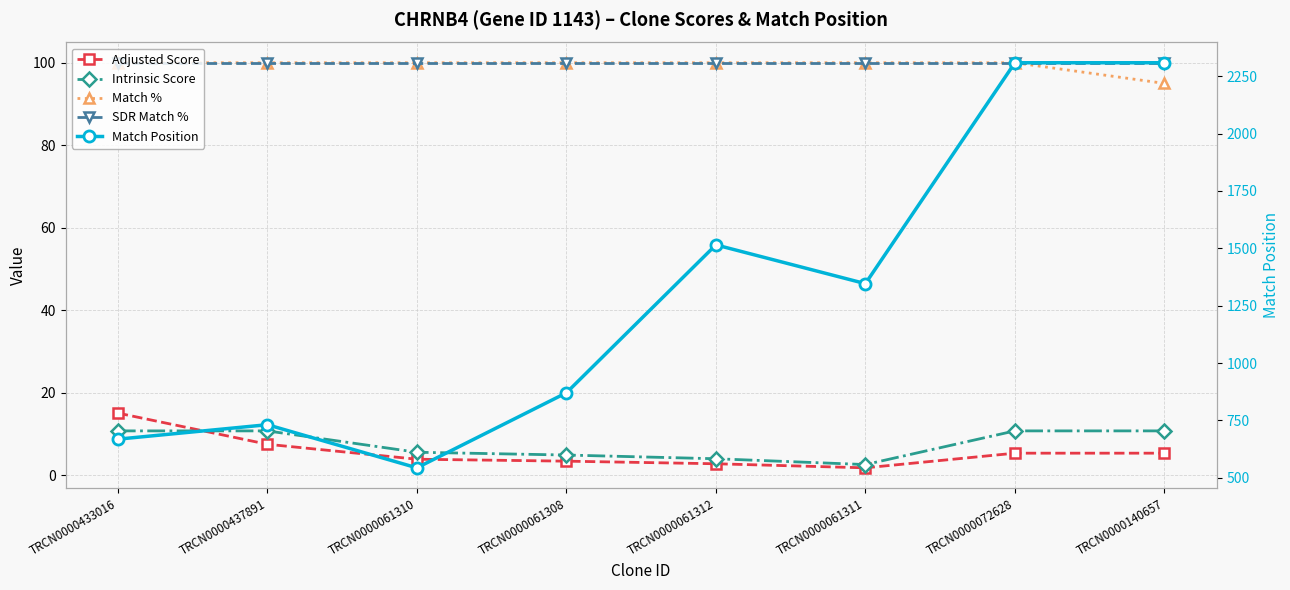

What is the sum of the Match Position values at TRCN0000061308 and TRCN0000140657?

3179.0